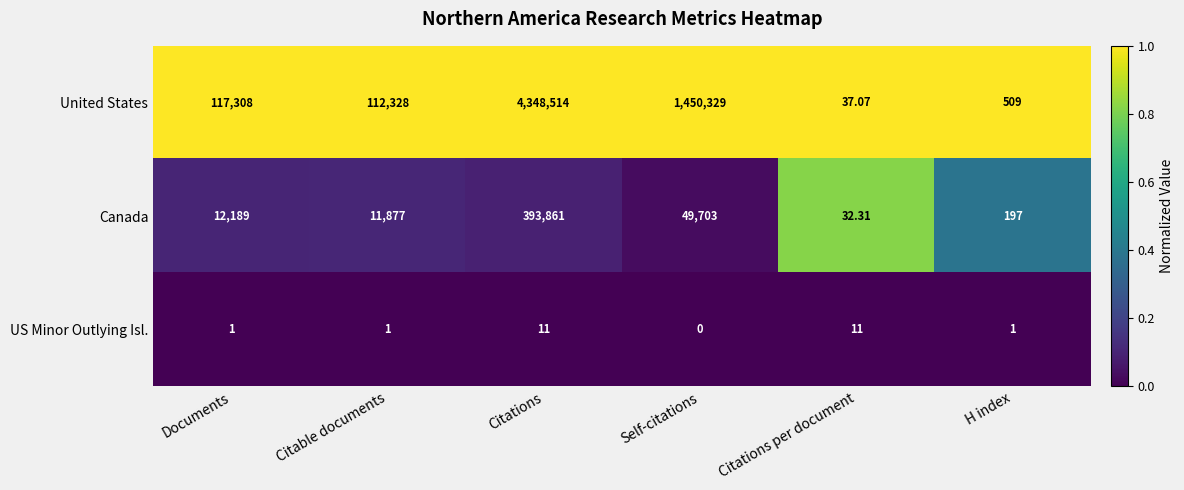

Is the value of US Minor Outlying Isl. at Citations greater than the value of United States at Self-citations?

No